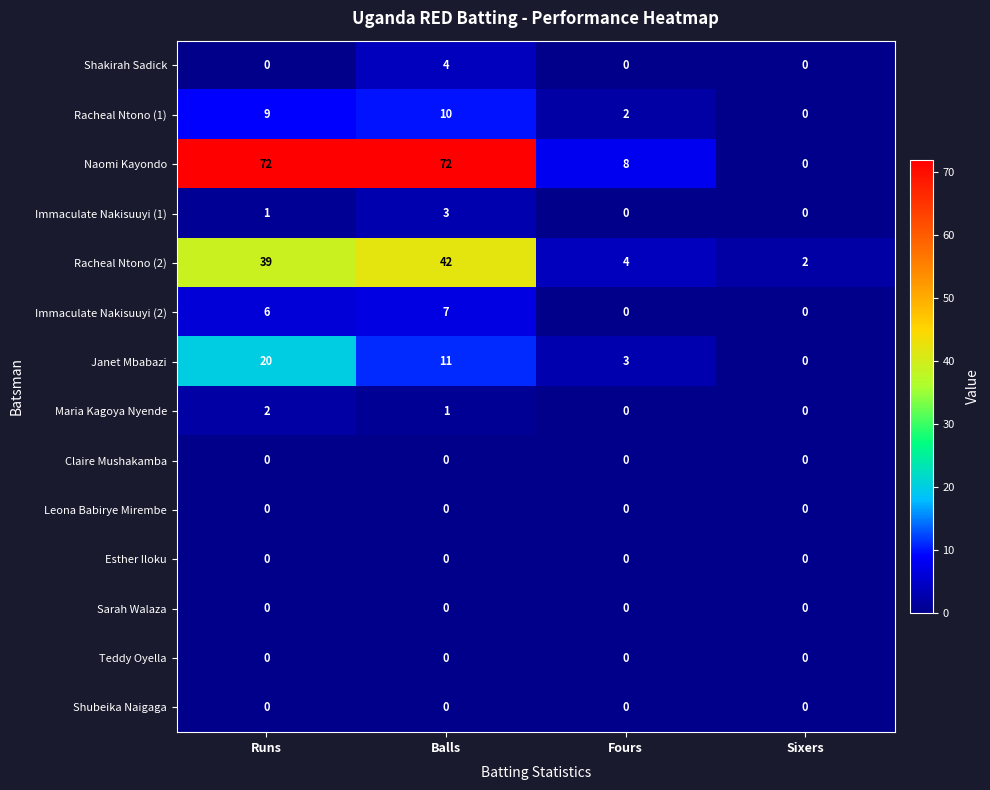

Where is Immaculate Nakisuuyi (1) nearest to the value 1?

Runs